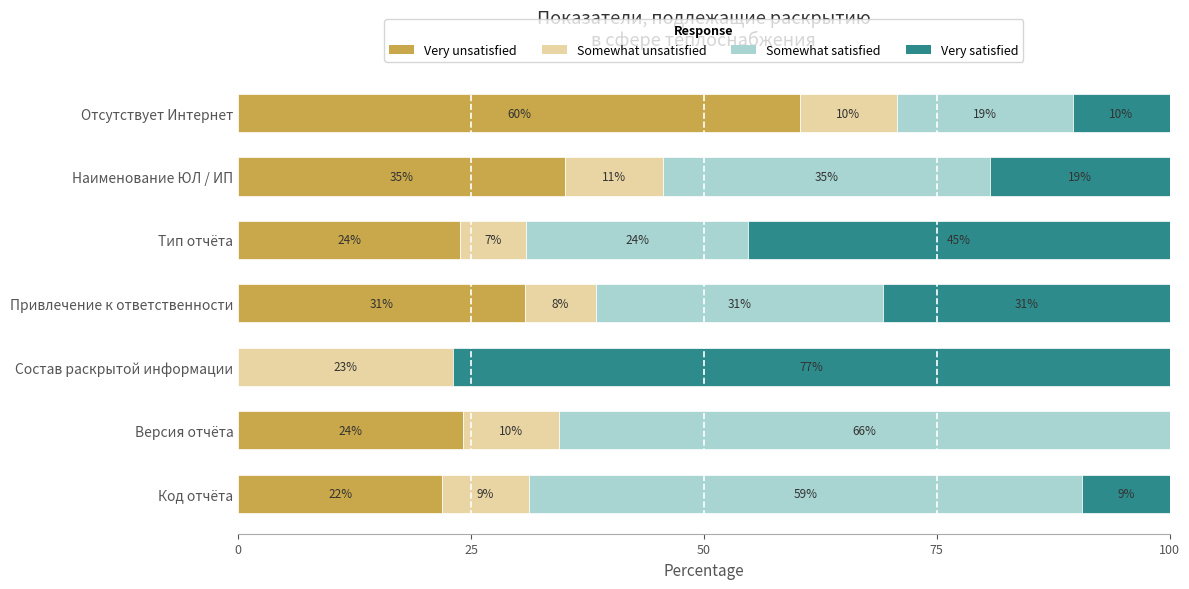

What is the difference between the maximum and minimum values in the Somewhat unsatisfied series?

15.9